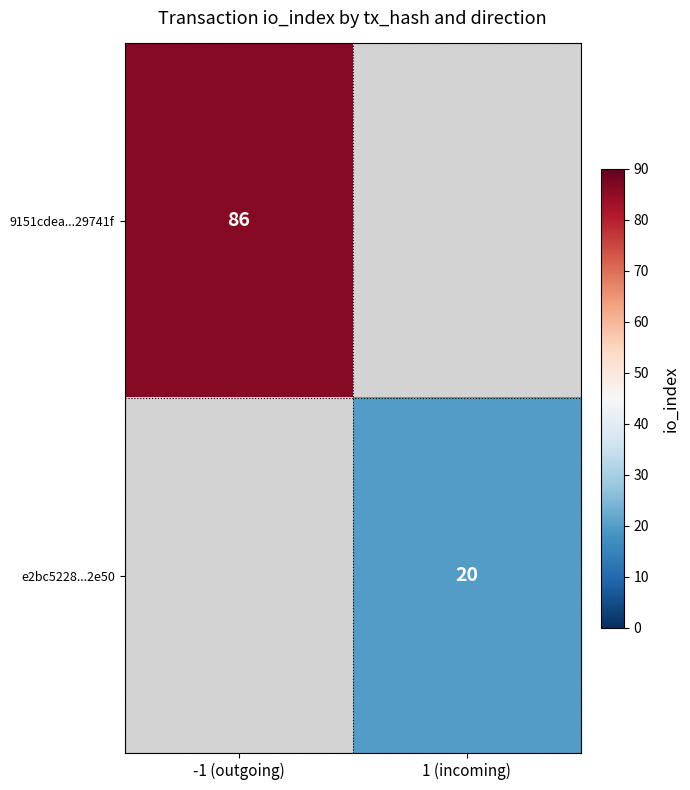

True or false: 9151cdea...29741f has a value of 34 at -1 (outgoing).

False